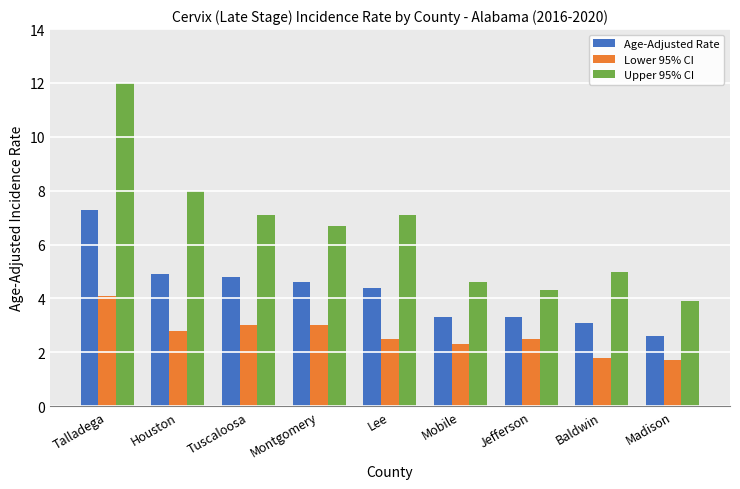

Is it true that Lower 95% CI equals 1.8 at Baldwin?

True